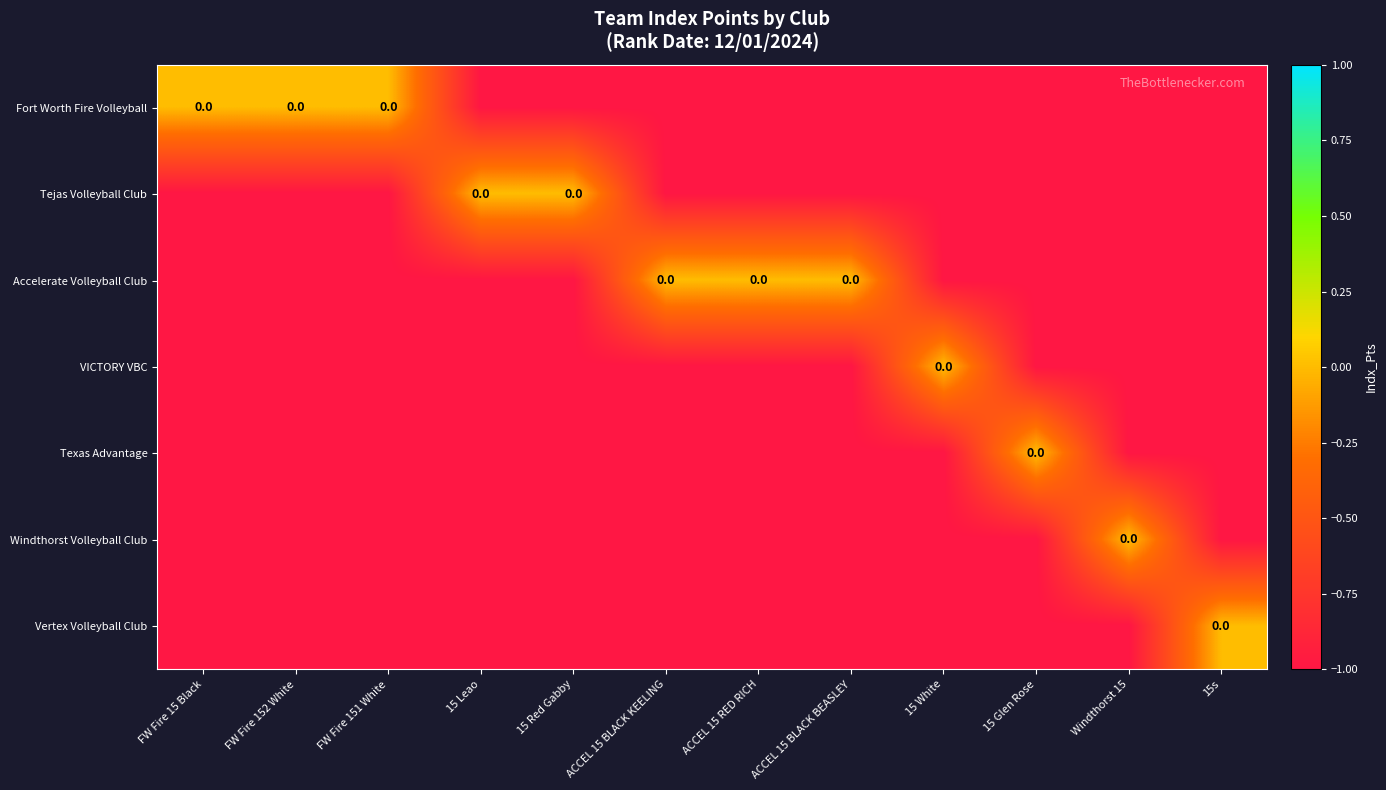

Which series changed the most between ACCEL 15 BLACK BEASLEY and 15s?

Accelerate Volleyball Club